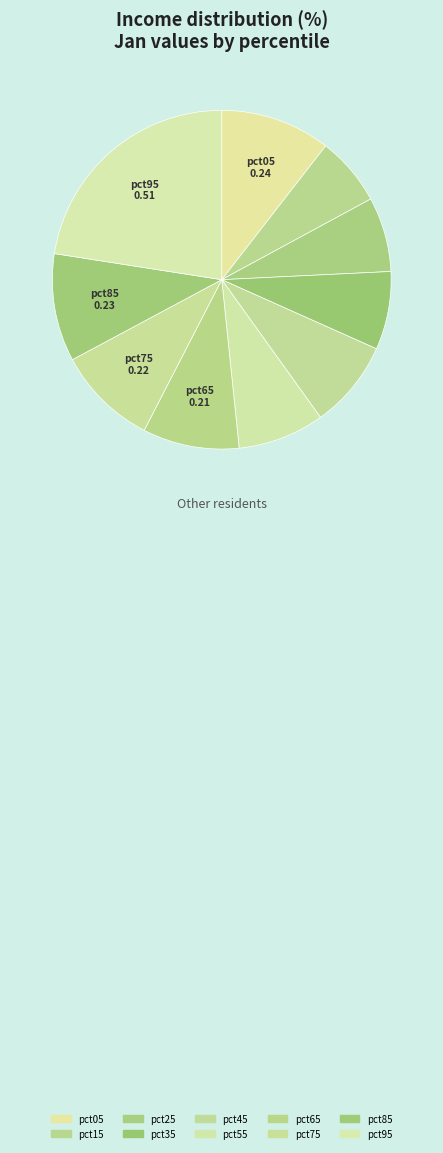

How many segments does this pie chart have?

10